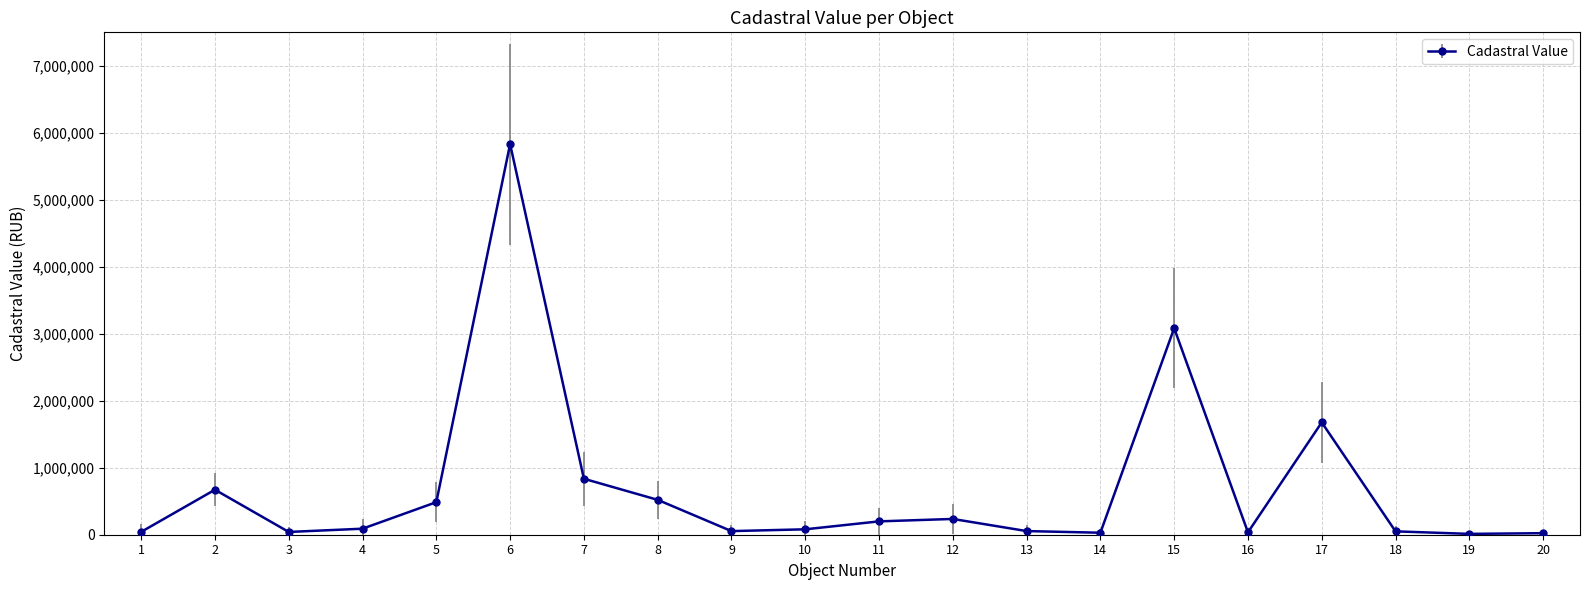

How many series are shown in this chart?

1